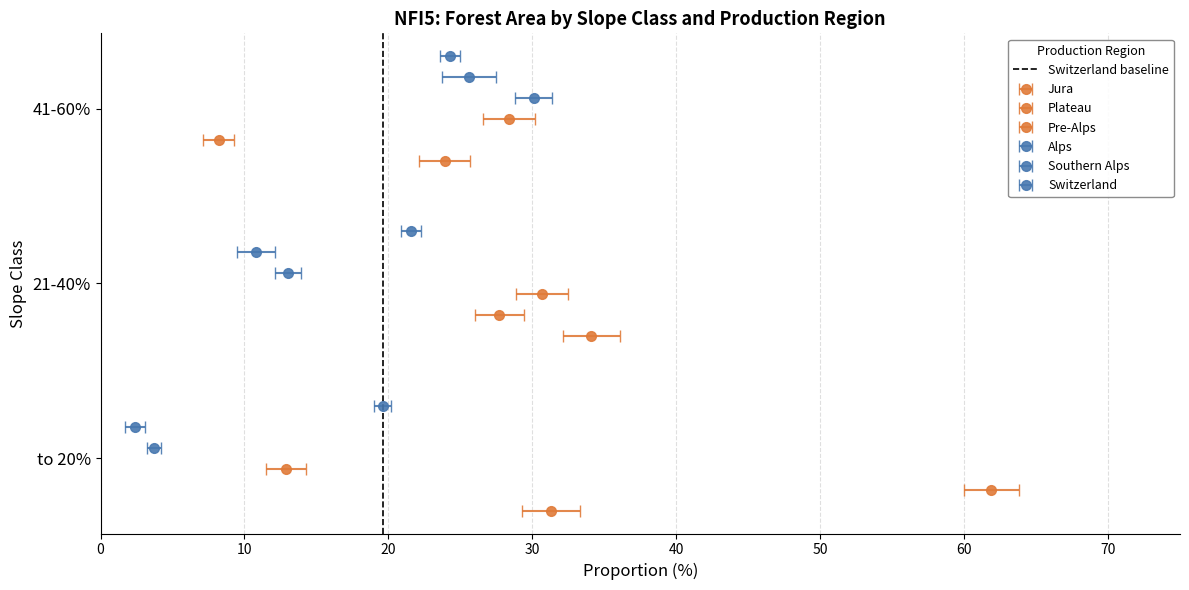

The value at 0 is 0. True or false?

True